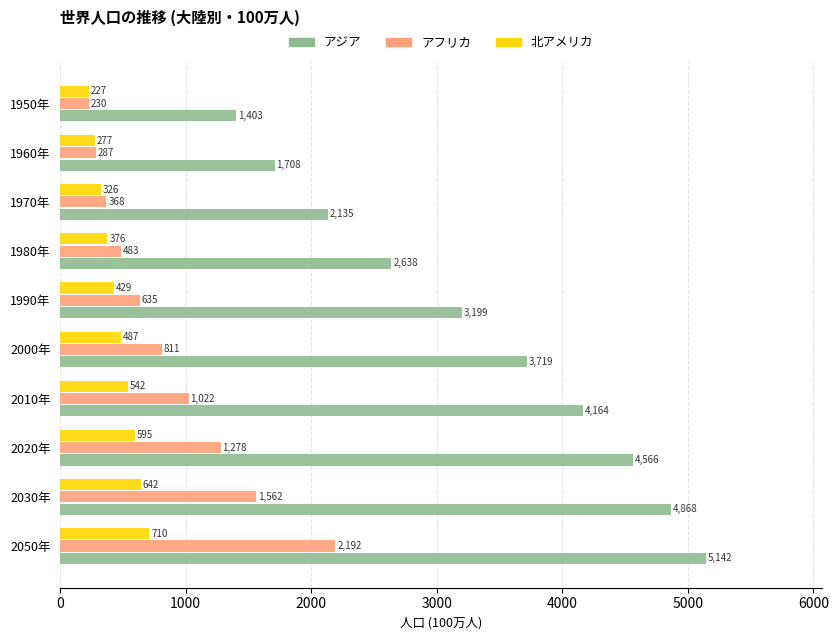

Between 1960年 and 1950年, which series saw the biggest shift?

アジア